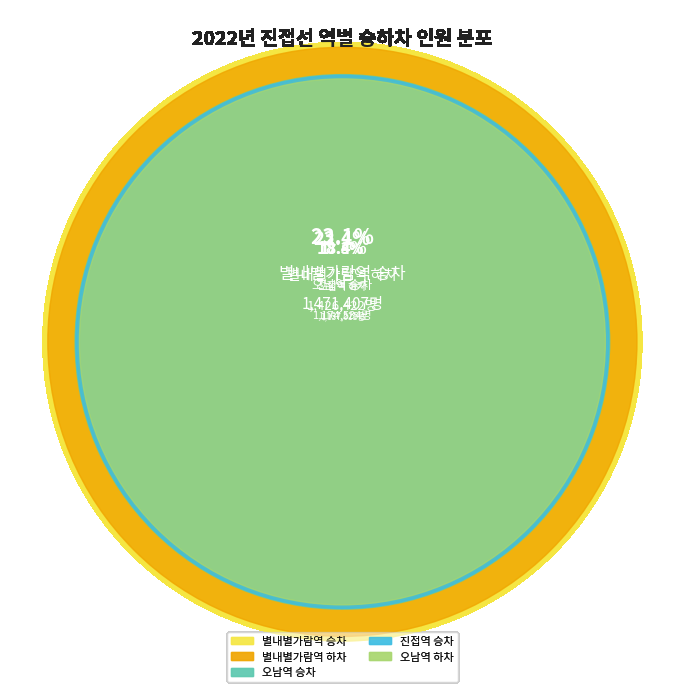

To the nearest percent, what is the average slice percentage?

20%